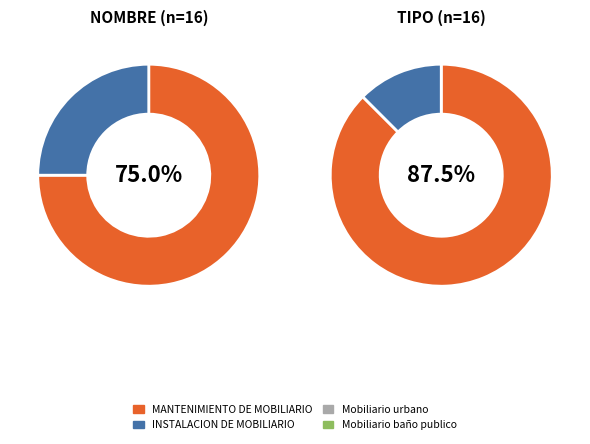

To the nearest percent, what is the combined percentage of MANTENIMIENTO DE MOBILIARIO and INSTALACION DE MOBILIARIO?

100%